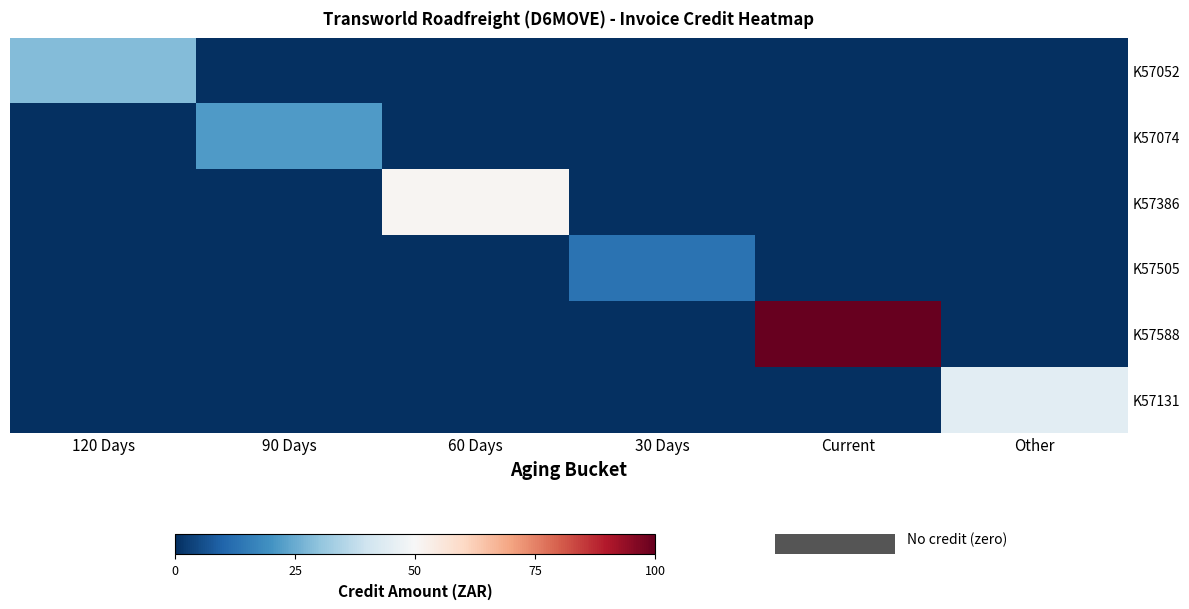

Reading right to left, extract all data points from this chart.

K57052: Other=0.0	Current=0.0	30 Days=0.0	60 Days=0.0	90 Days=0.0	120 Days=28.4
K57074: Other=0.0	Current=0.0	30 Days=0.0	60 Days=0.0	90 Days=21.6	120 Days=0.0
K57386: Other=0.0	Current=0.0	30 Days=0.0	60 Days=51.1	90 Days=0.0	120 Days=0.0
K57505: Other=0.0	Current=0.0	30 Days=13.1	60 Days=0.0	90 Days=0.0	120 Days=0.0
K57588: Other=0.0	Current=100.0	30 Days=0.0	60 Days=0.0	90 Days=0.0	120 Days=0.0
K57131: Other=44.9	Current=0.0	30 Days=0.0	60 Days=0.0	90 Days=0.0	120 Days=0.0